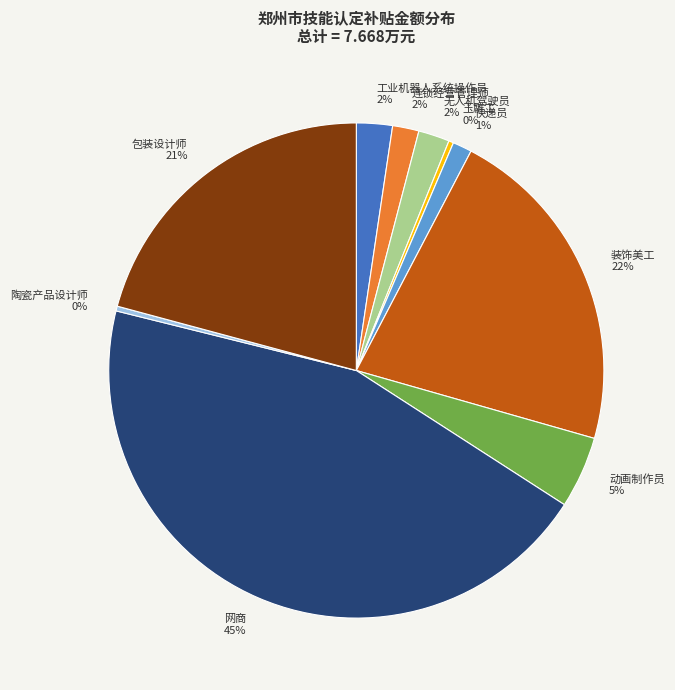

Which slice is the largest?

网商